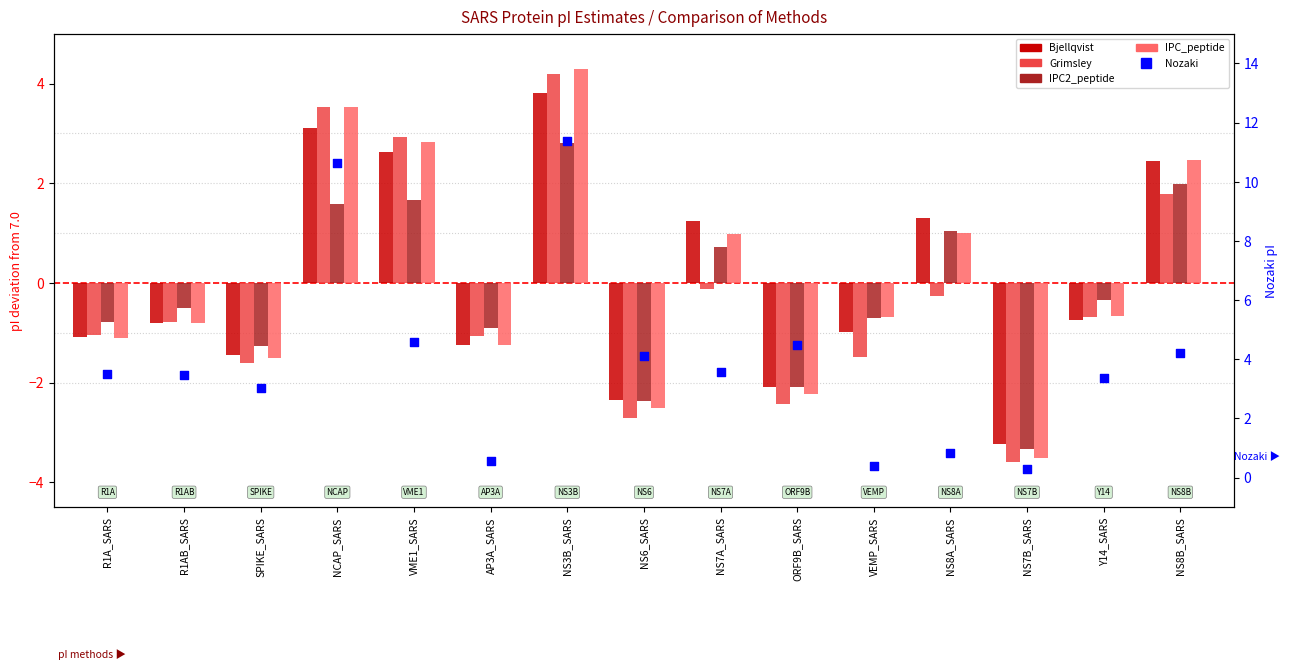

At how many categories does at least one series exceed 9?

2